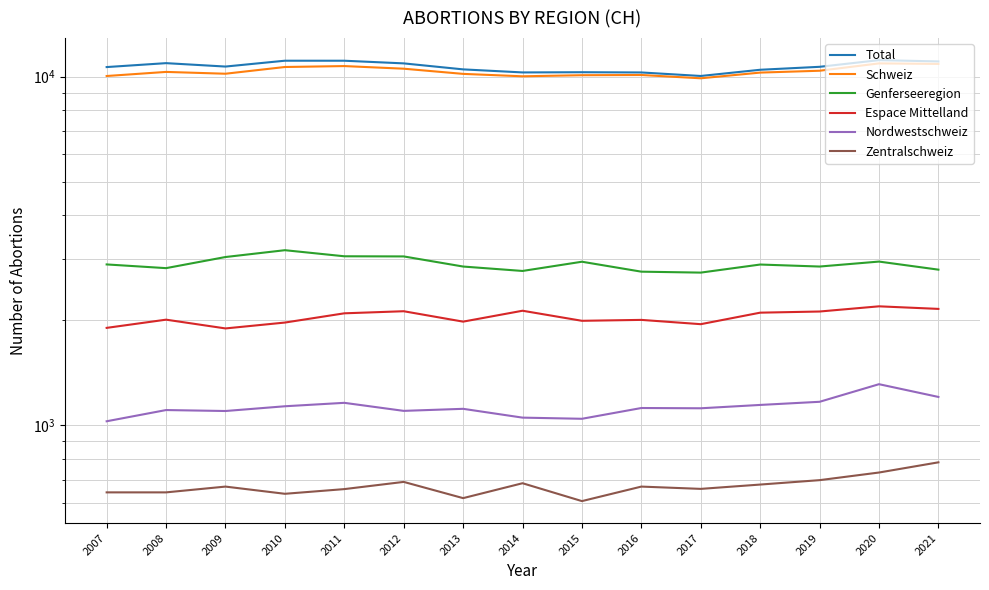

What is the highest value of the Schweiz series?

10906